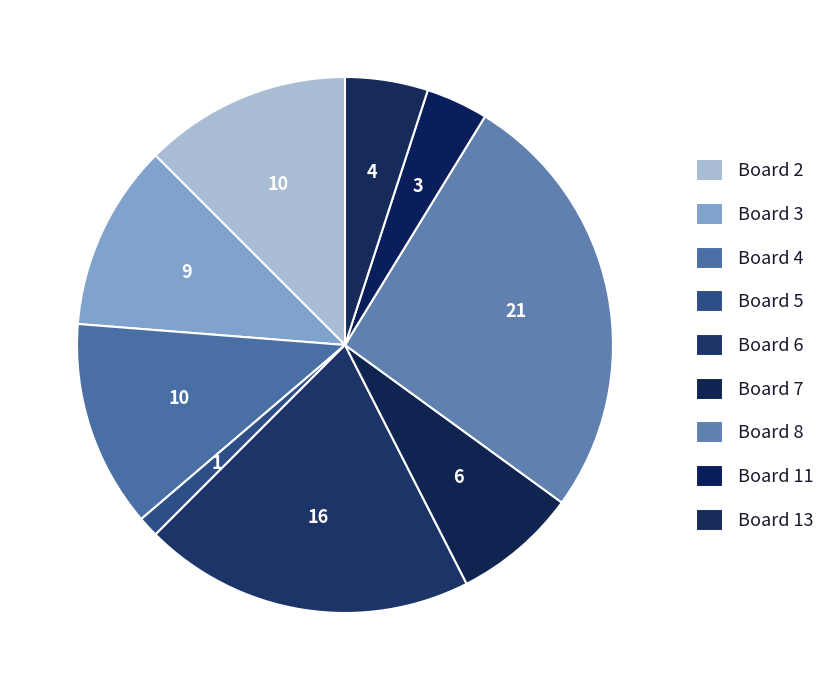

Does Board 8 account for over 50% of the chart?

No